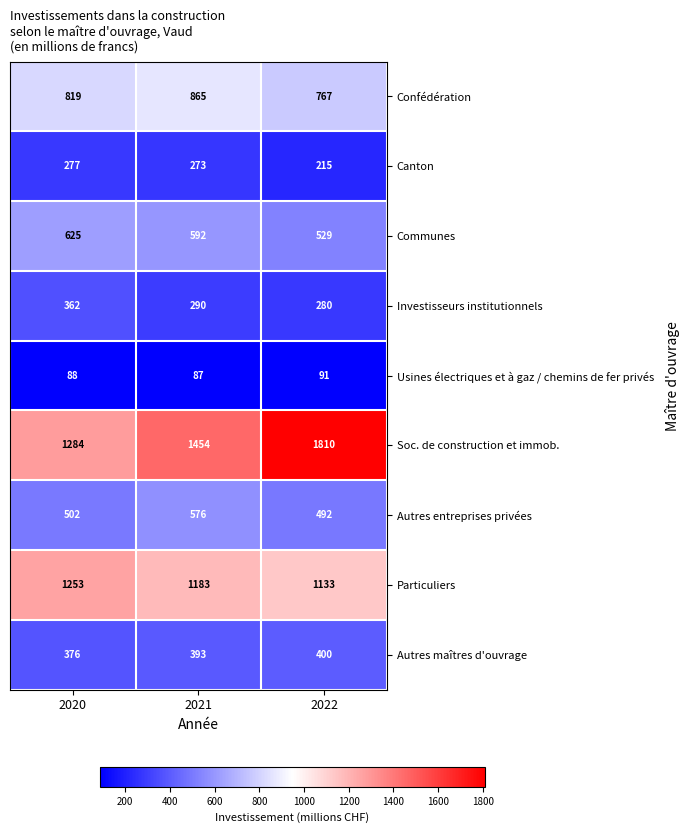

Reading left to right, list all the values displayed in this chart.

Confédération: 819	865	767
Canton: 277	273	215
Communes: 625	592	529
Investisseurs institutionnels: 362	290	280
Usines électriques et à gaz / chemins de fer privés: 88	87	91
Soc. de construction et immob.: 1284	1454	1810
Autres entreprises privées: 502	576	492
Particuliers: 1253	1183	1133
Autres maîtres d'ouvrage: 376	393	400